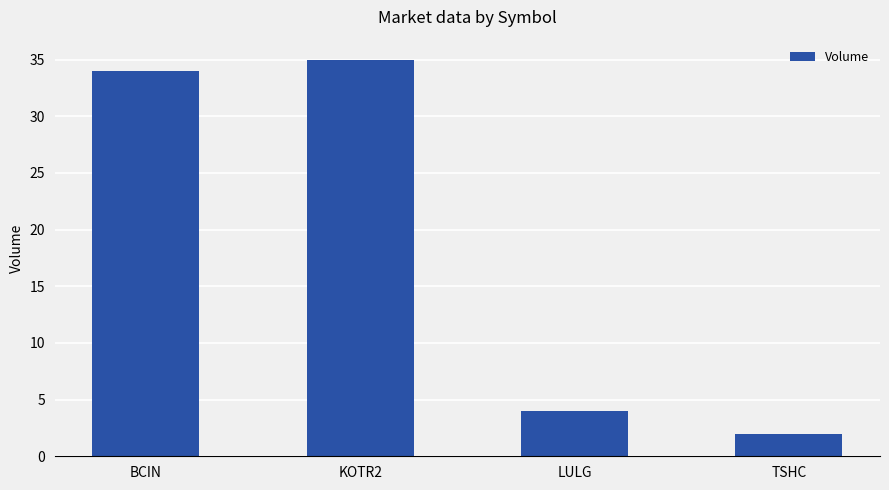

Which has a higher value, KOTR2 or BCIN?

KOTR2